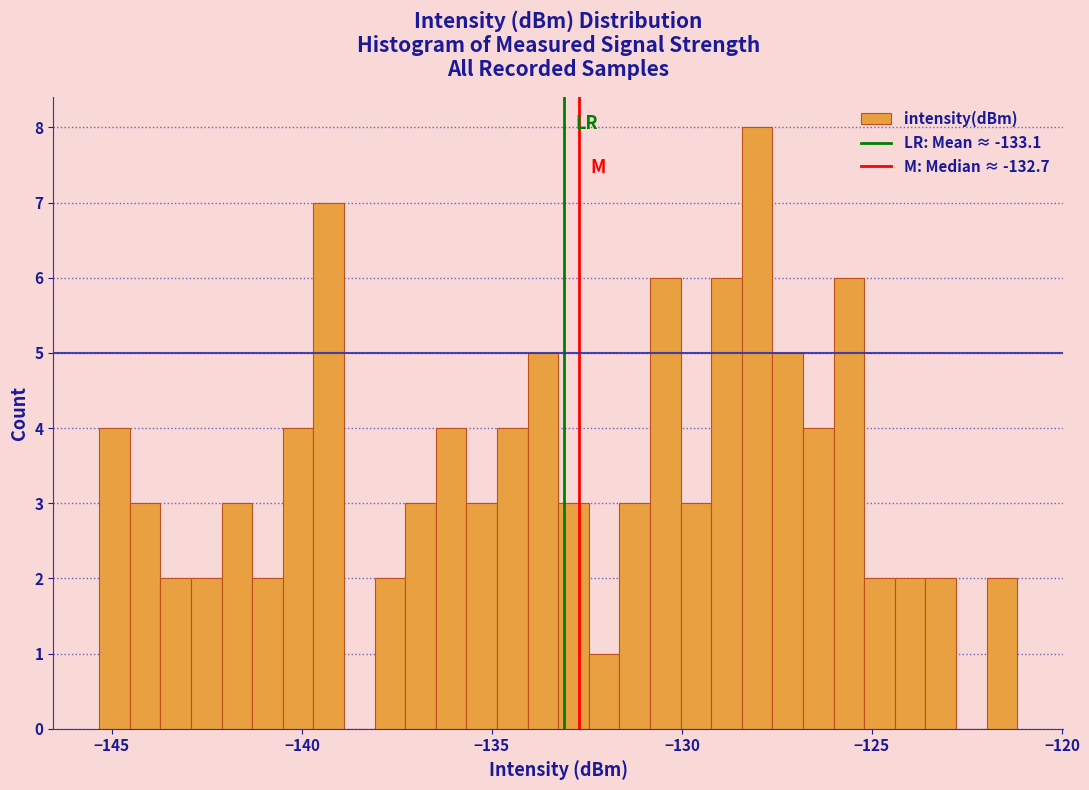

Read against the x-axis, roughly where is the centre of the tallest bar?

-128.0